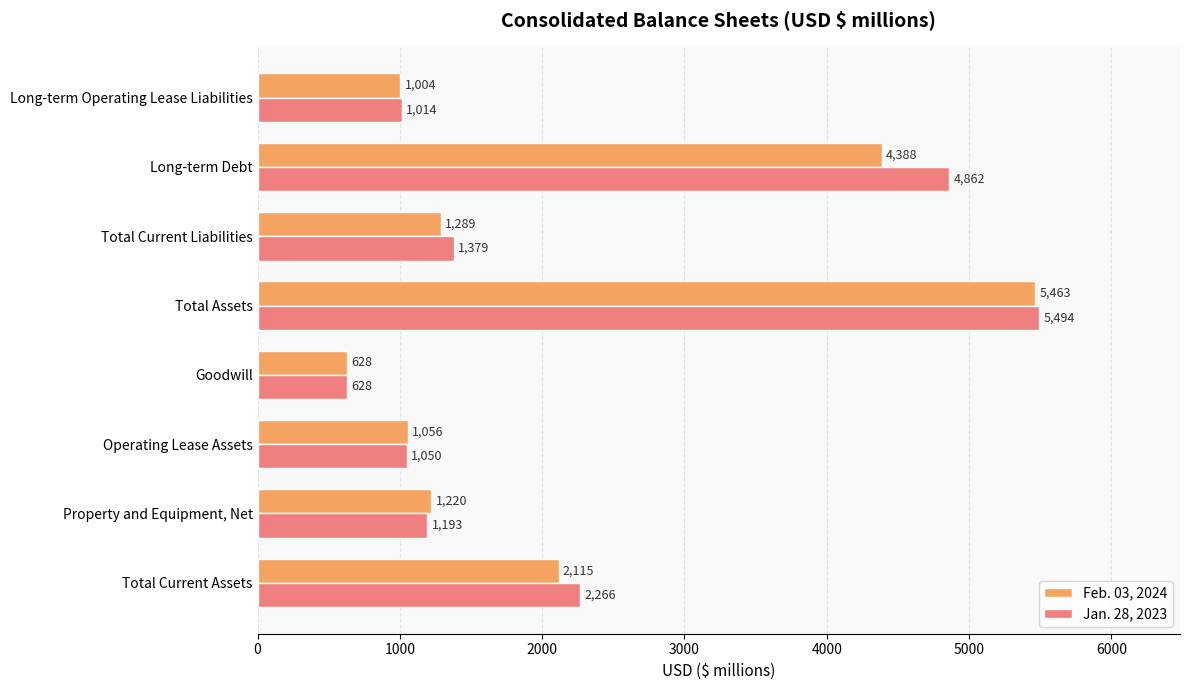

Count the number of categories in the chart.

8